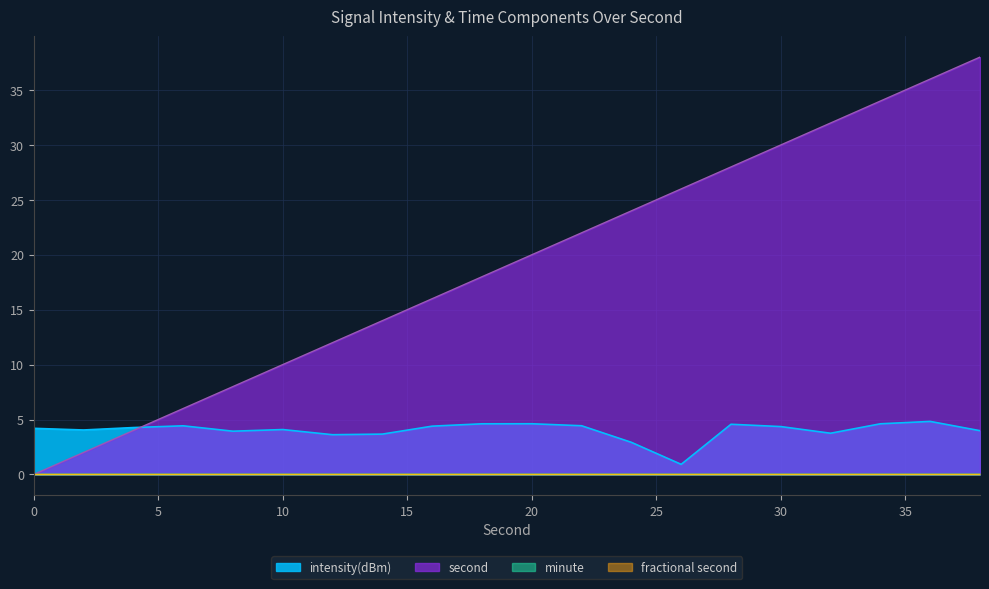

Count the number of categories in the chart.

20